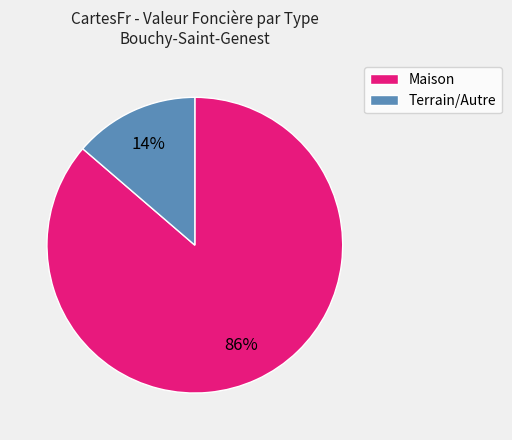

Combined, do Maison and Terrain/Autre account for over 50%?

Yes